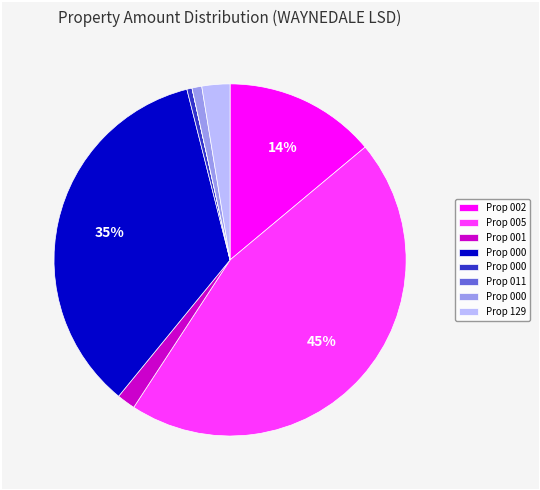

To the nearest percent, what is the average slice percentage?

12%